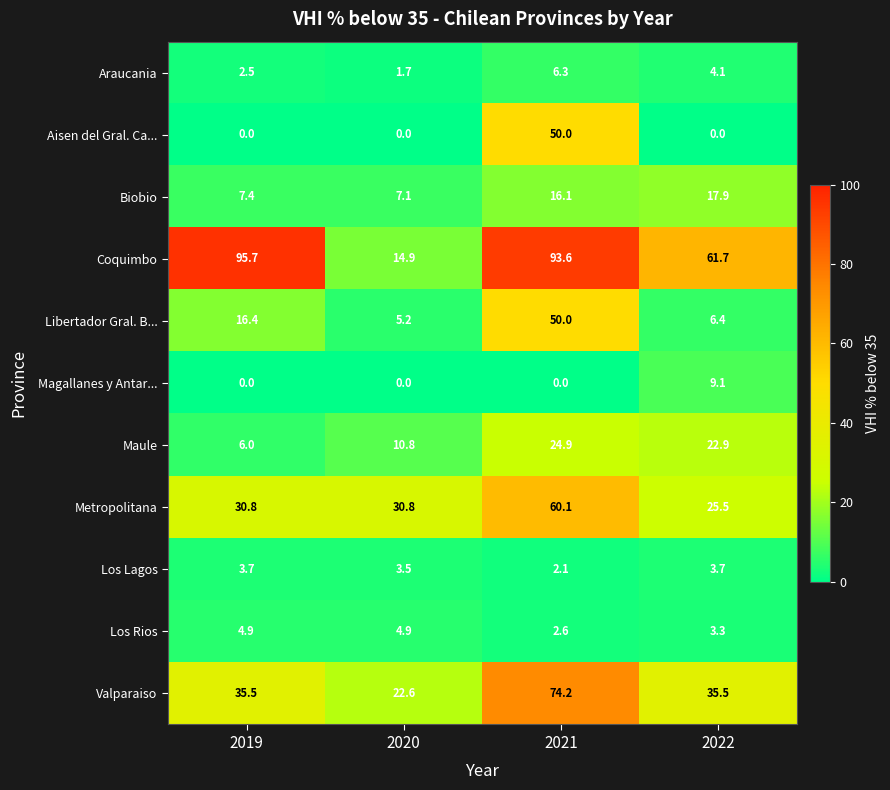

Which series has the largest total across all categories?

Coquimbo